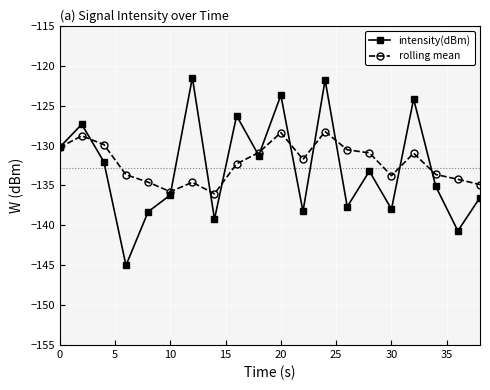

What is the greatest value displayed?

-121.5